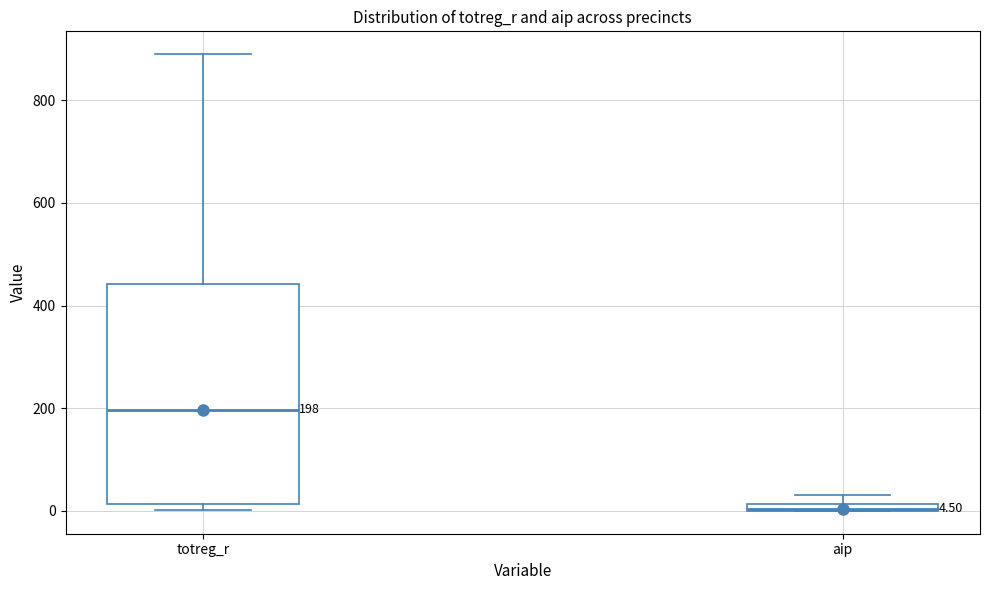

Comparing the boxes themselves (not the whiskers), which one is the tallest?

totreg_r